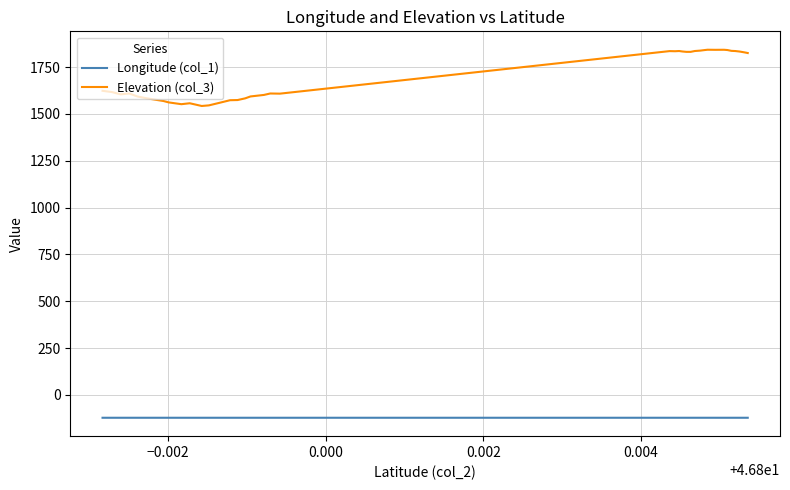

Which series has the largest total across all categories?

Elevation (col_3)